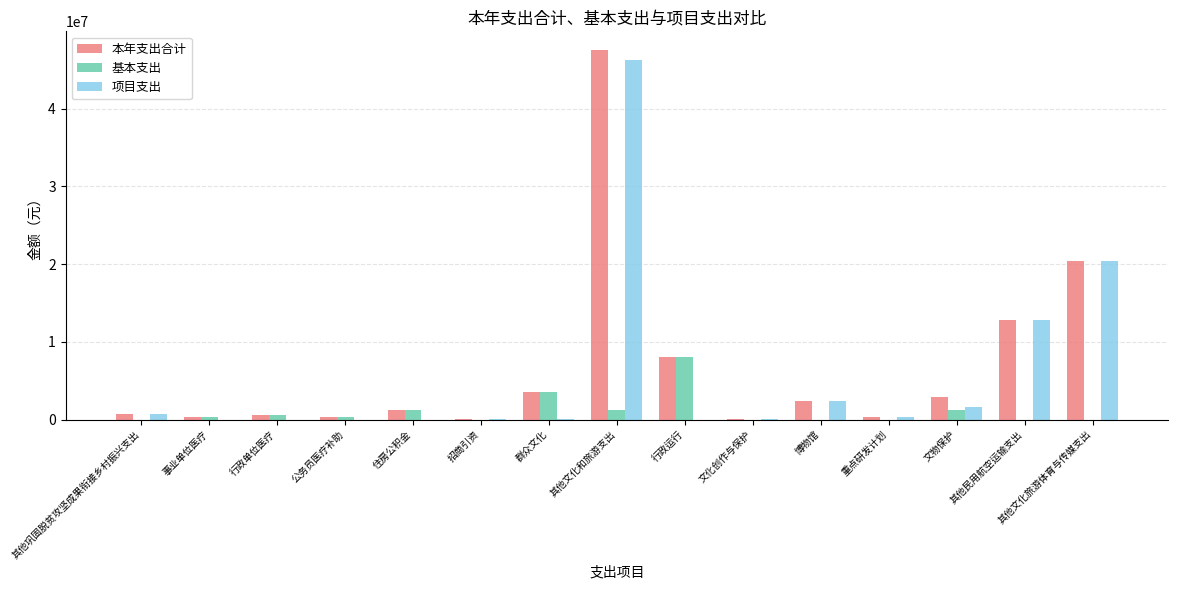

Is it true that 项目支出 equals 28089036.1 at 其他文化和旅游支出?

False